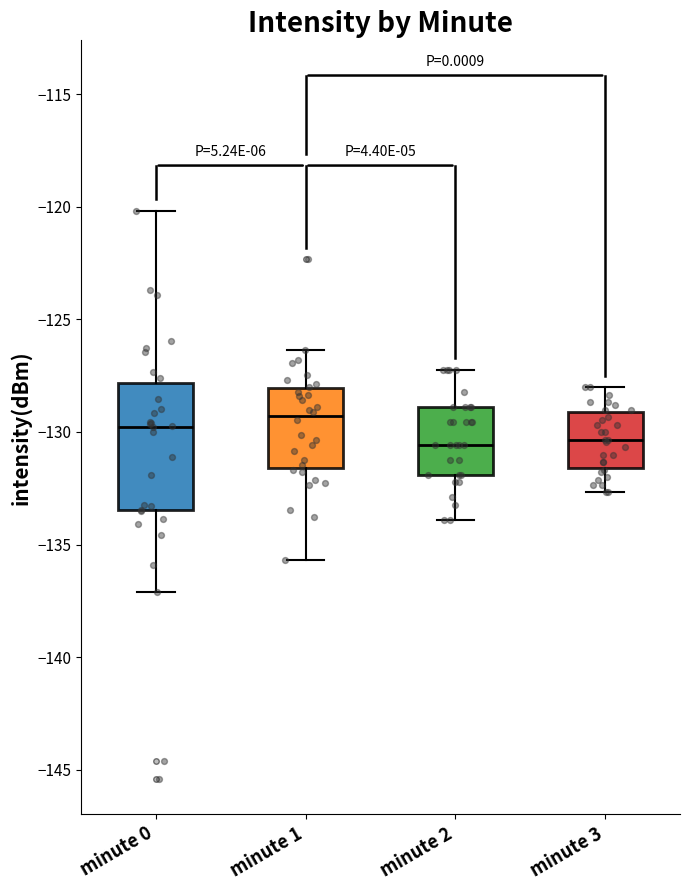

Reading left to right, read every box against the y-axis: the position of its median line, the range the box covers, and the ends of its whiskers. The values are not printed on the chart, so give them approximately, as read against the axis.

minute 0: median -130.0, box -133.5 to -128.0, whiskers -137.0 to -120.0
minute 1: median -129.5, box -131.5 to -128.0, whiskers -135.5 to -126.5
minute 2: median -130.5, box -132.0 to -129.0, whiskers -134.0 to -127.0
minute 3: median -130.5, box -131.5 to -129.0, whiskers -132.5 to -128.0